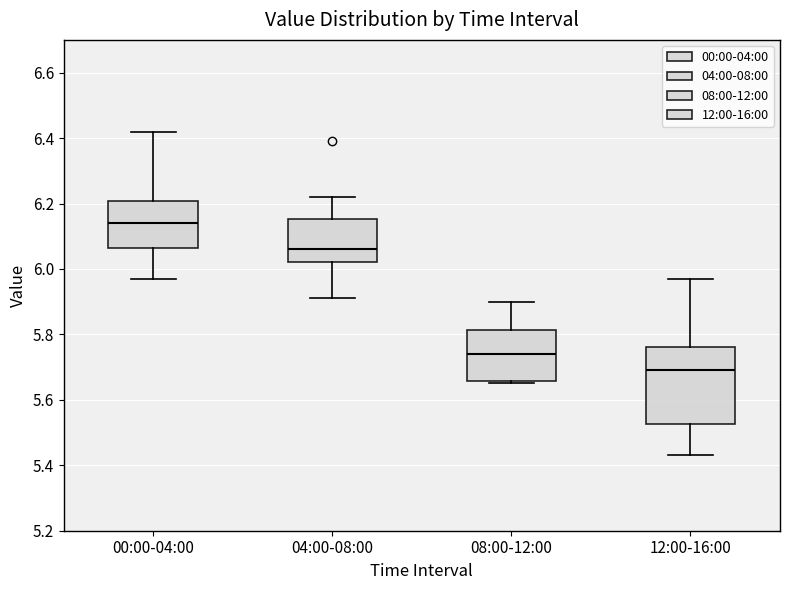

Which box has the highest median line?

00:00-04:00